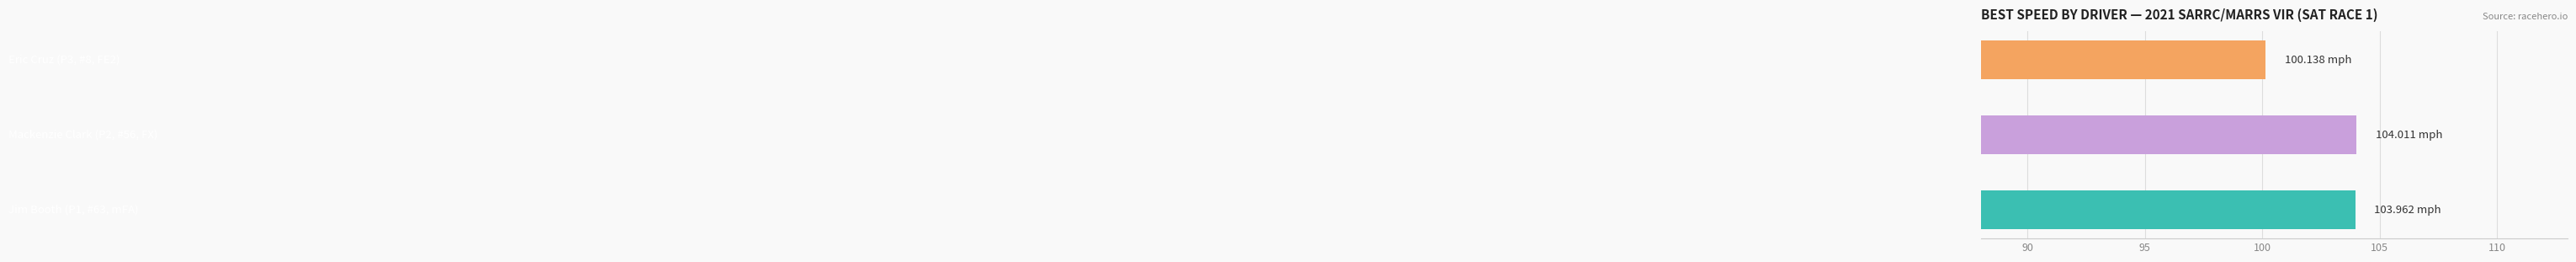

What is the difference between the second highest and minimum values?

3.8